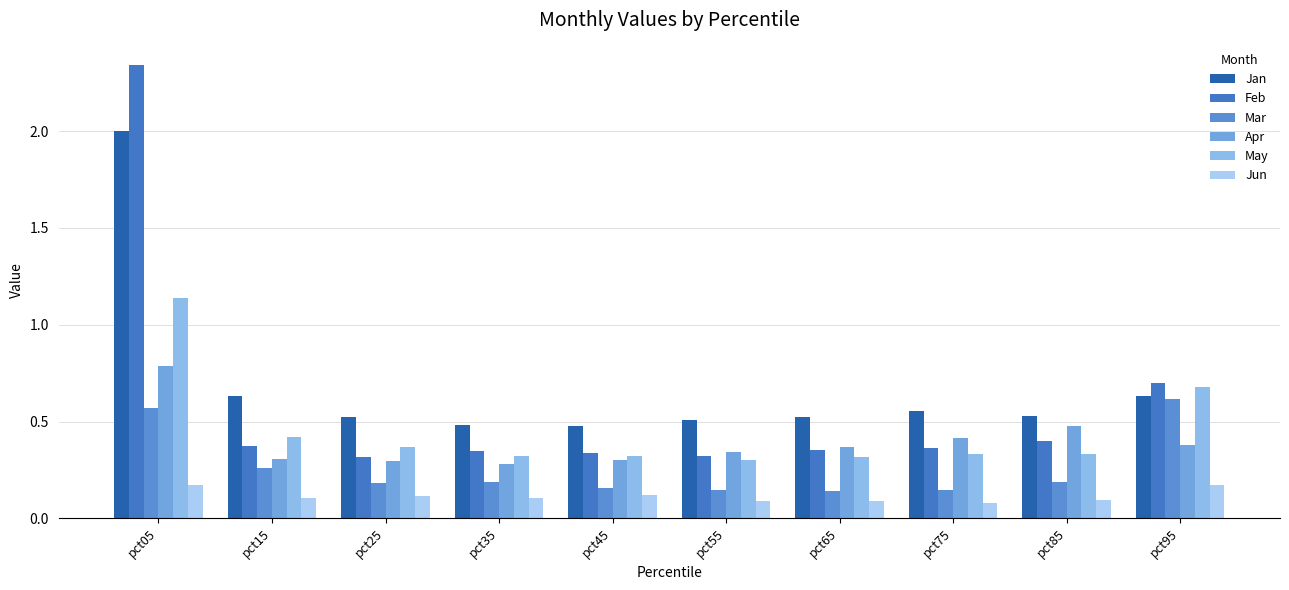

What is the difference between the highest and lowest values at pct45?

0.4